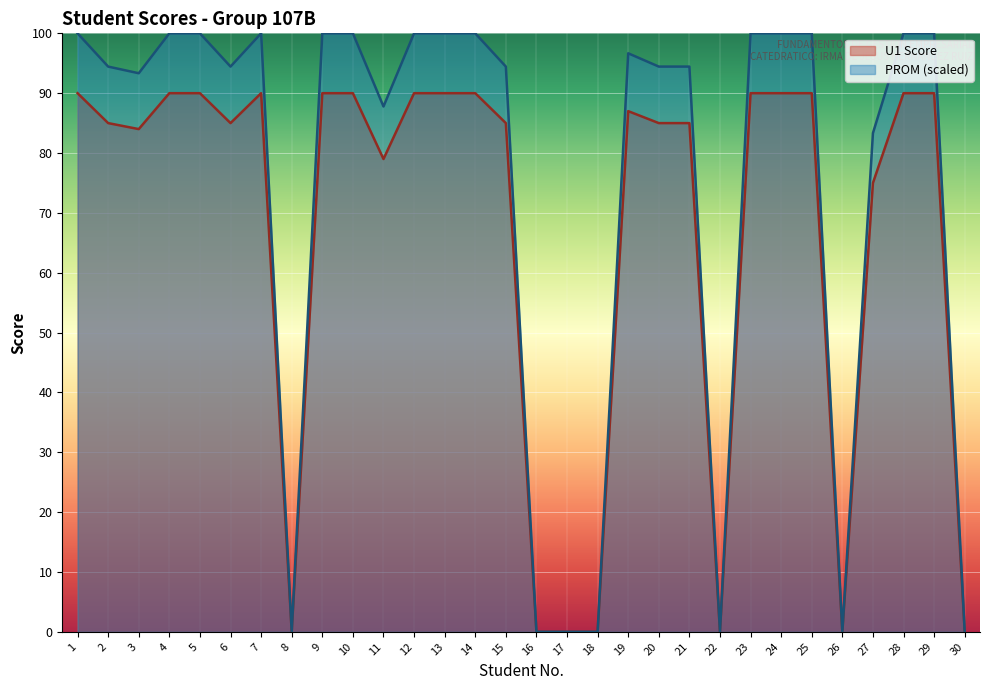

List the series in order of their overall mean, highest first.

PROM (scaled), U1 Score